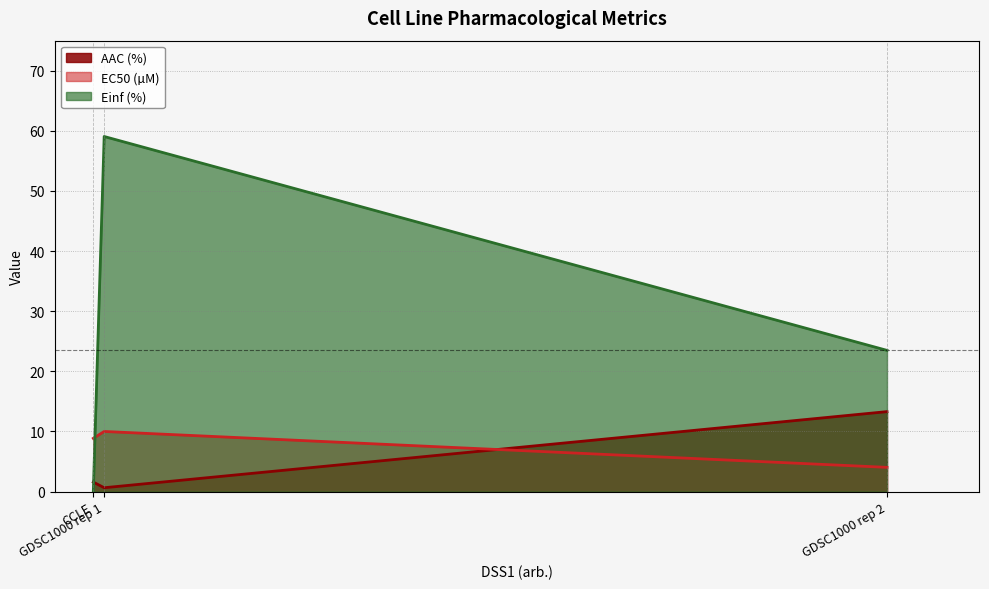

The value of Einf (%) at GDSC1000 rep 1 is 84.9. True or false?

False